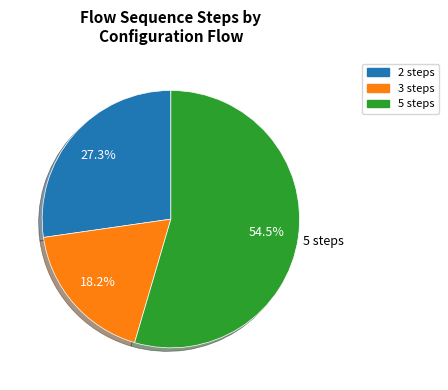

Is there a majority slice in this chart?

Yes